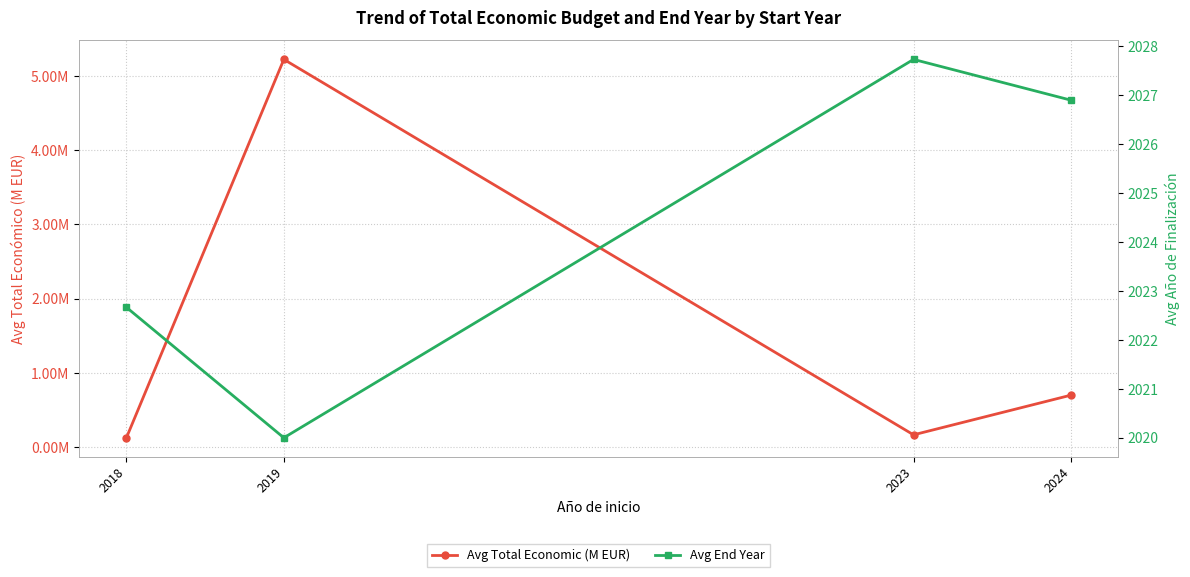

What is the sum of all Avg End Year values?

8097.3